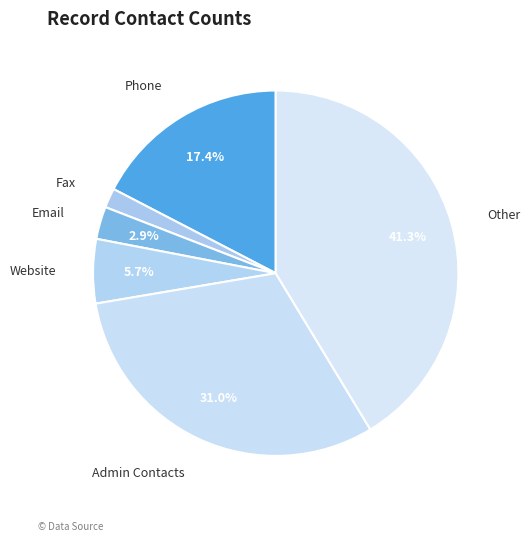

To the nearest percent, what is the difference between the largest and smallest slice percentages?

40%